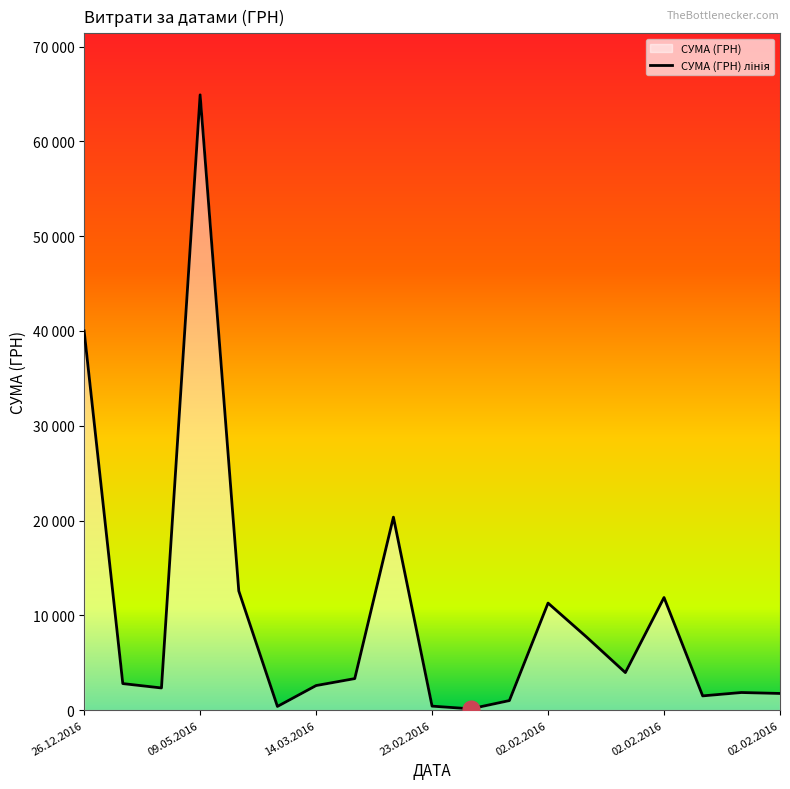

How many data points are less than 2799?

9